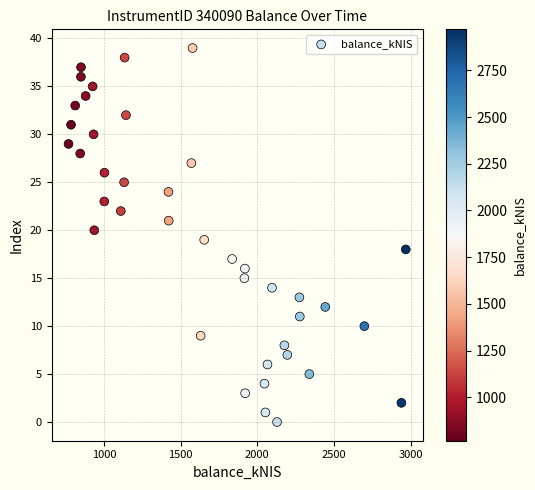

What is the range of Y values (max minus min)?

39